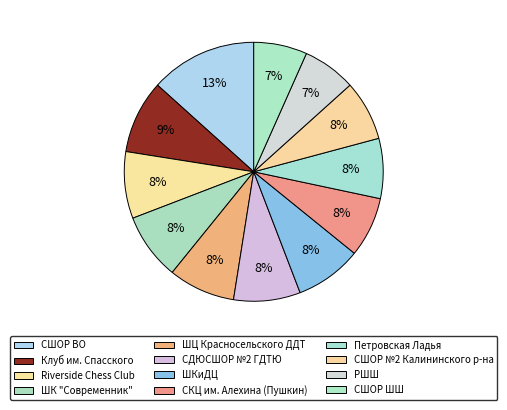

Is there any slice that represents more than half of the pie?

No